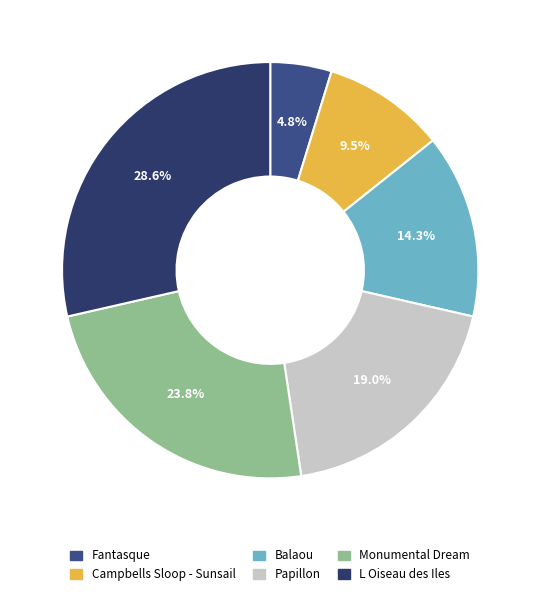

To the nearest percent, what is the average slice percentage?

17%